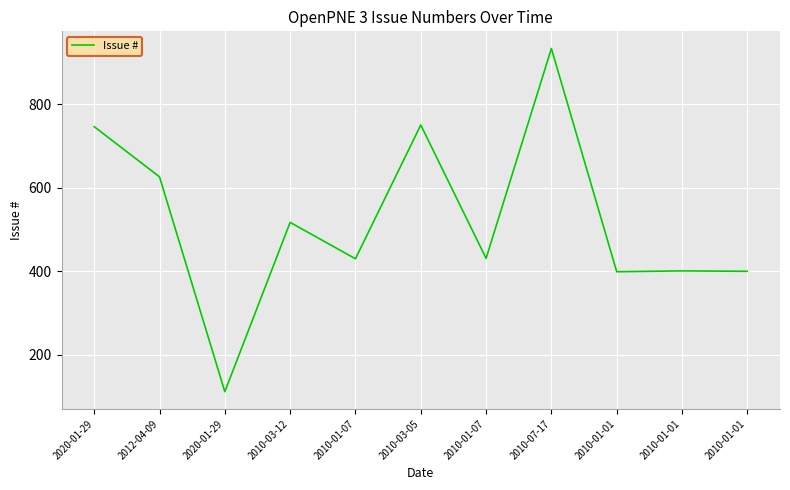

The chart shows a value of 933 at 2010-07-17. True or false?

True